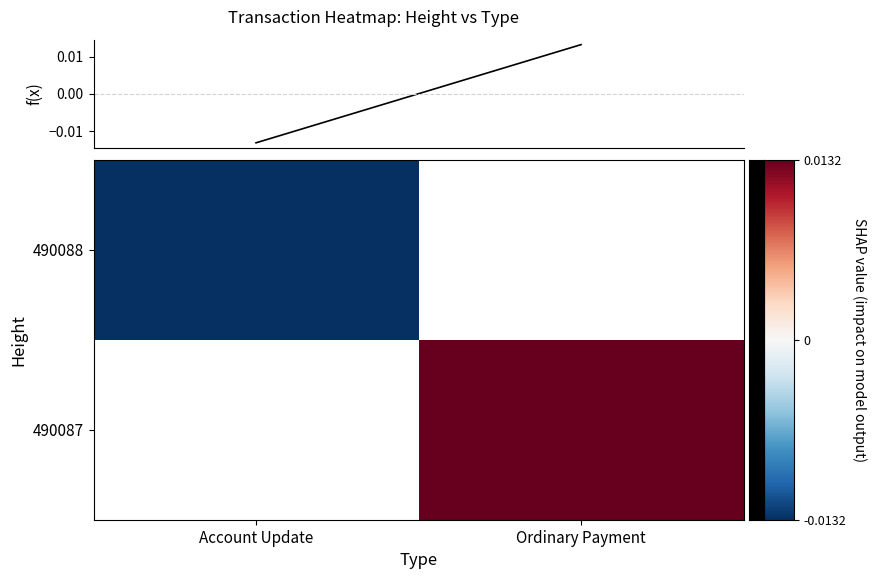

The value of f(x) at Ordinary Payment is 0.0. True or false?

True